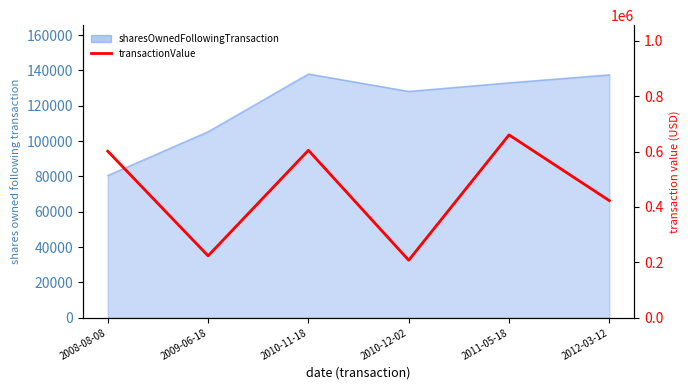

The chart shows a value of 660130 at 2011-05-18. True or false?

True